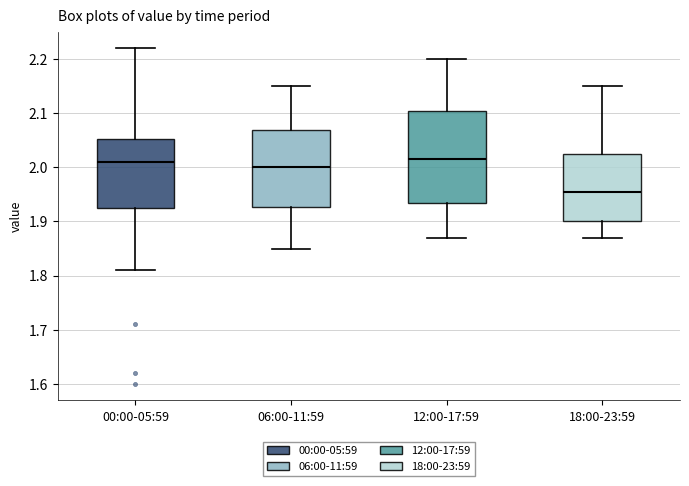

Where is the lower edge of the box for 18:00-23:59 on the y-axis? The values are not printed on the chart, so give them approximately, as read against the axis.

1.90